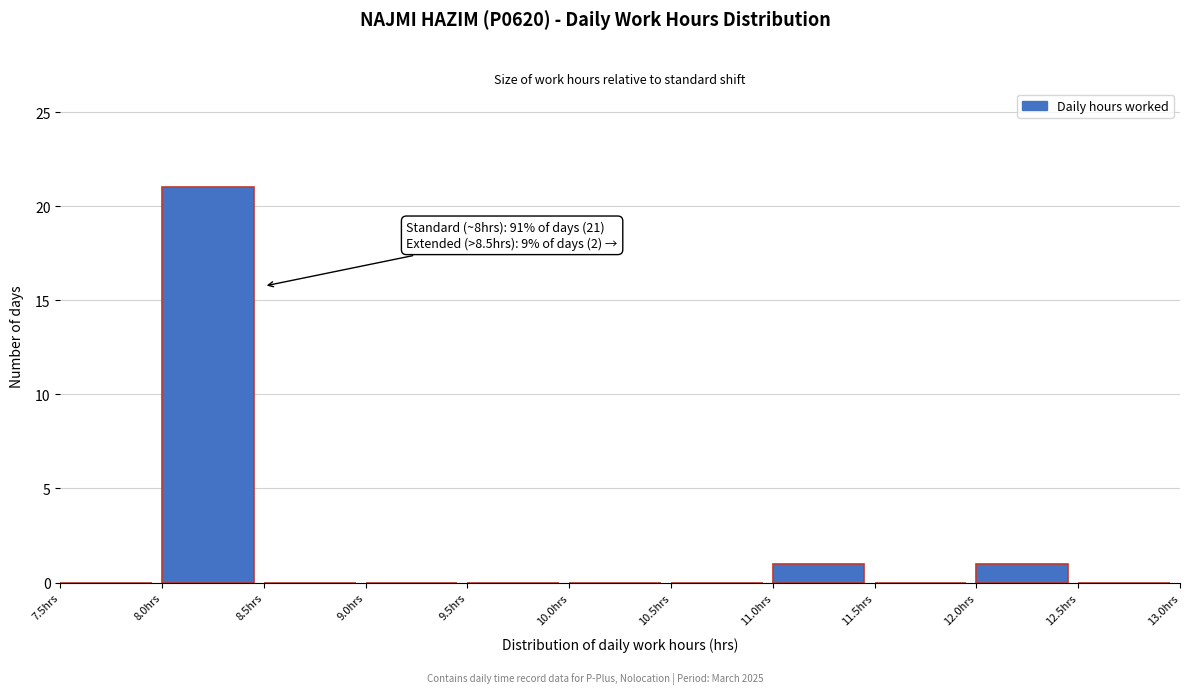

Over which range of the x-axis is the bar tallest?

8.0 to 8.5